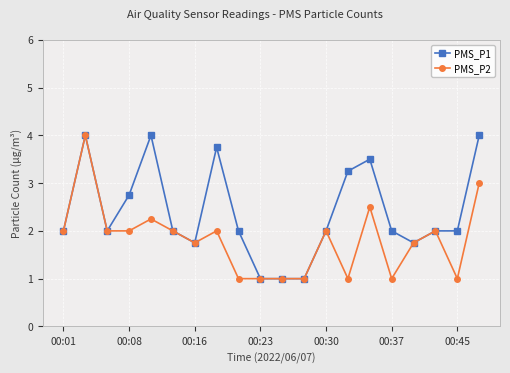

What is the lowest value of the PMS_P2 series?

1.0